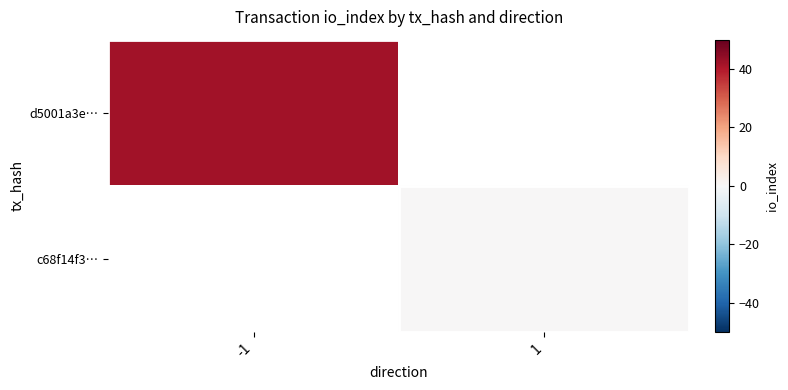

Which series has the largest range (max minus min)?

d5001a3e…